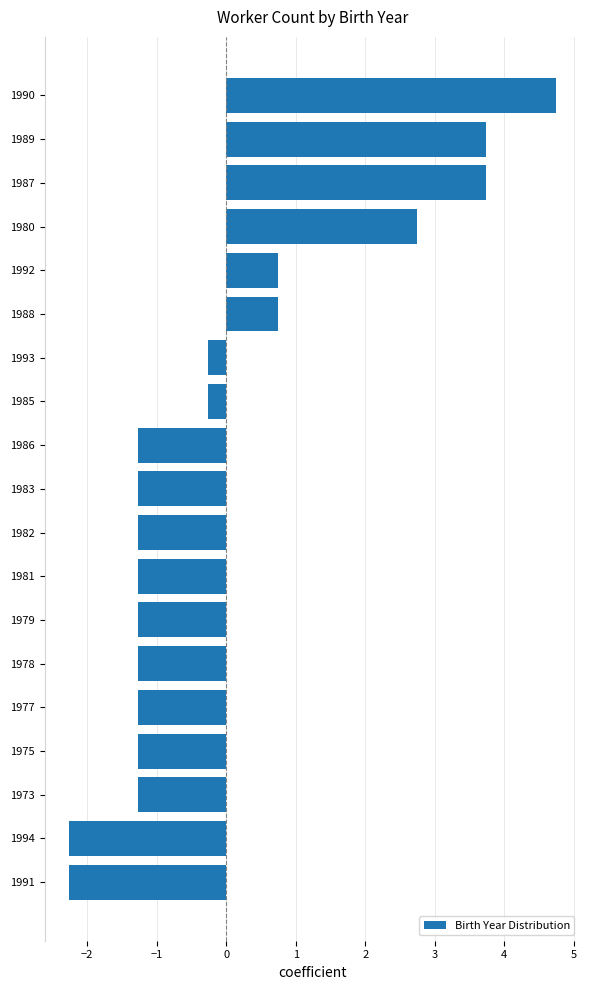

What is the smallest value displayed?

-2.3